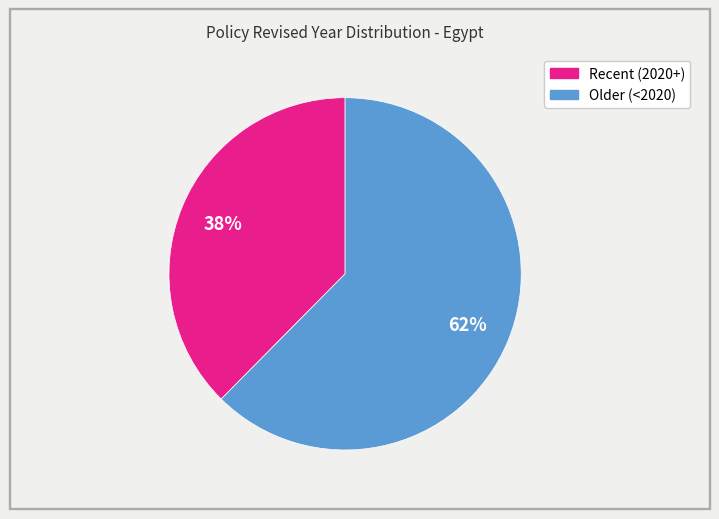

To the nearest percent, what is the average slice percentage?

50%